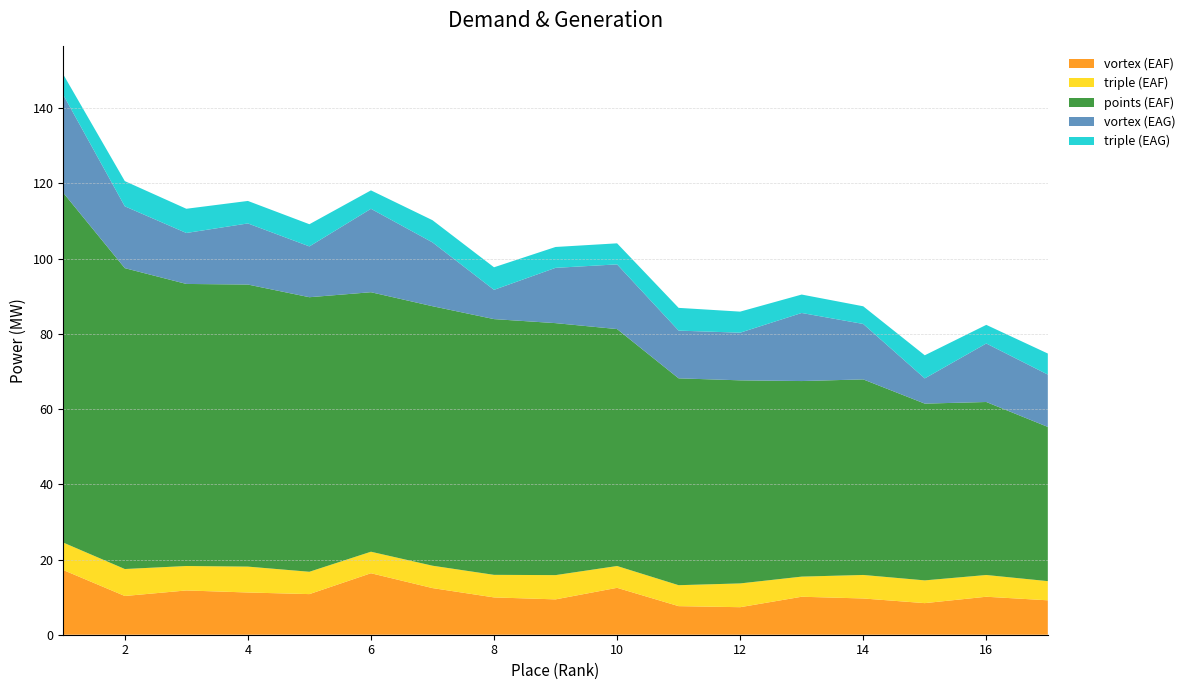

Reading right to left, transcribe all the data shown in this chart.

vortex (EAF): 17=9.2	16=10.1	15=8.4	14=9.6	13=10.1	12=7.3	11=7.6	10=12.5	9=9.4	8=9.9	7=12.4	6=16.4	5=10.8	4=11.2	3=11.8	2=10.3	1=17.2
triple (EAF): 17=5.1	16=5.8	15=6.0	14=6.2	13=5.3	12=6.3	11=5.6	10=5.8	9=6.5	8=6.0	7=6.0	6=5.7	5=5.9	4=6.9	3=6.5	2=7.2	1=7.3
points (EAF): 17=41.0	16=46.0	15=47.0	14=52.0	13=52.0	12=54.0	11=55.0	10=63.0	9=67.0	8=68.0	7=69.0	6=69.0	5=73.0	4=75.0	3=75.0	2=80.0	1=93.0
vortex (EAG): 17=13.9	16=15.6	15=6.7	14=14.7	13=18.1	12=12.7	11=12.7	10=17.2	9=14.7	8=7.8	7=17.0	6=22.2	5=13.5	4=16.2	3=13.6	2=16.4	1=26.0
triple (EAG): 17=5.6	16=5.0	15=6.2	14=4.7	13=4.9	12=5.6	11=6.0	10=5.6	9=5.5	8=6.0	7=5.9	6=4.9	5=5.9	4=6.0	3=6.4	2=6.7	1=5.4